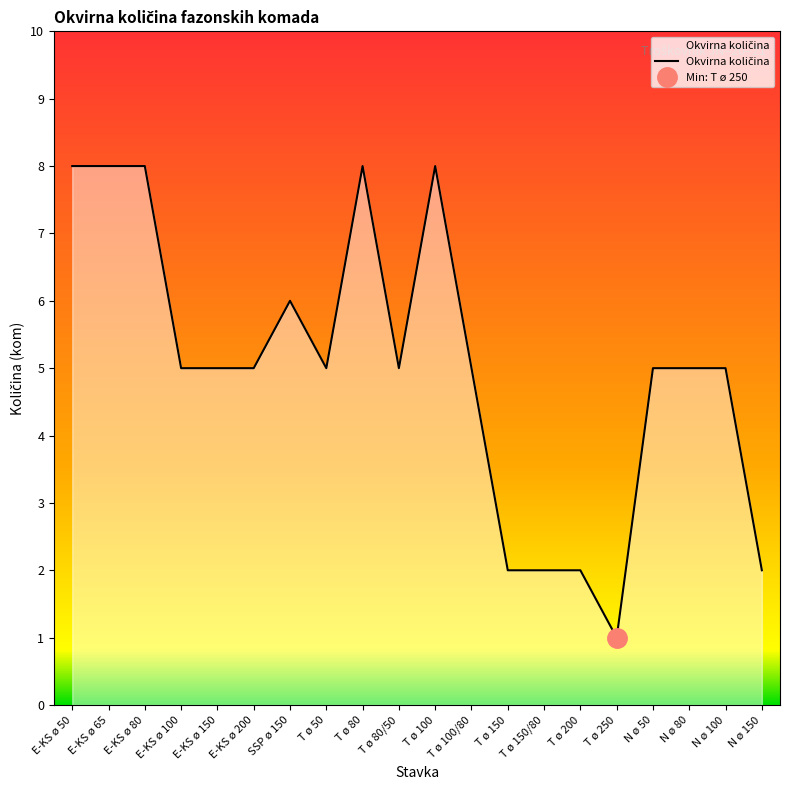

How many values are between 5 and 8?

15